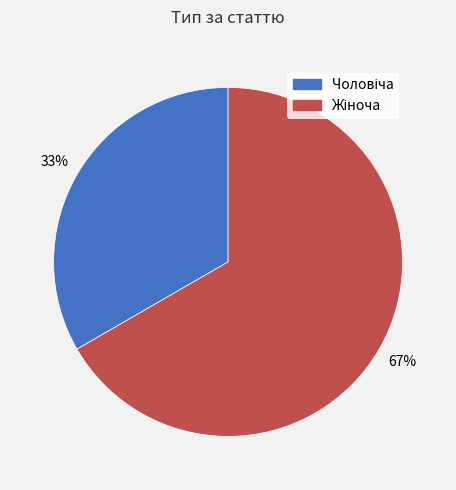

Is there a majority slice in this chart?

Yes